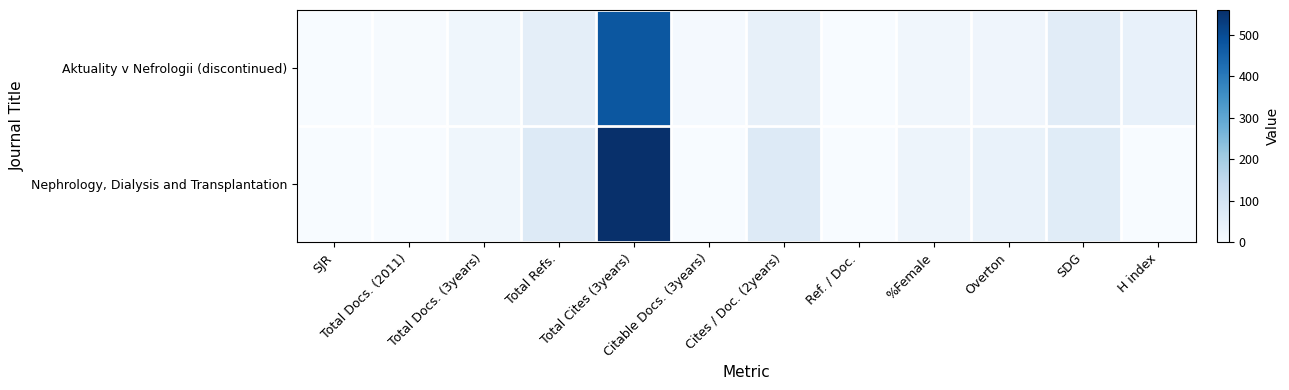

Reading left to right, extract all data points from this chart.

Aktuality v Nefrologii (discontinued): SJR=0	Total Docs. (2011)=4	Total Docs. (3years)=21	Total Refs.=54	Total Cites (3years)=475	Citable Docs. (3years)=8	Cites / Doc. (2years)=44	Ref. / Doc.=0	%Female=18	Overton=22	SDG=62	H index=43
Nephrology, Dialysis and Transplantation: SJR=0	Total Docs. (2011)=1	Total Docs. (3years)=20	Total Refs.=71	Total Cites (3years)=560	Citable Docs. (3years)=0	Cites / Doc. (2years)=71	Ref. / Doc.=0	%Female=28	Overton=38	SDG=64	H index=0